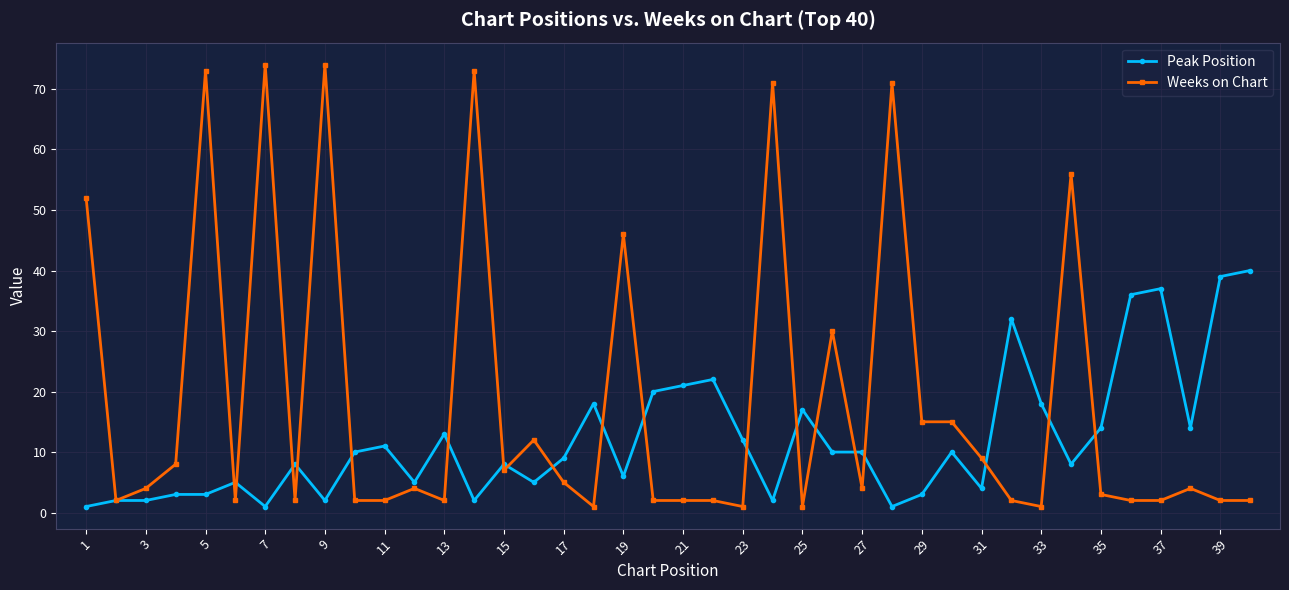

Which series has the largest range (max minus min)?

Weeks on Chart